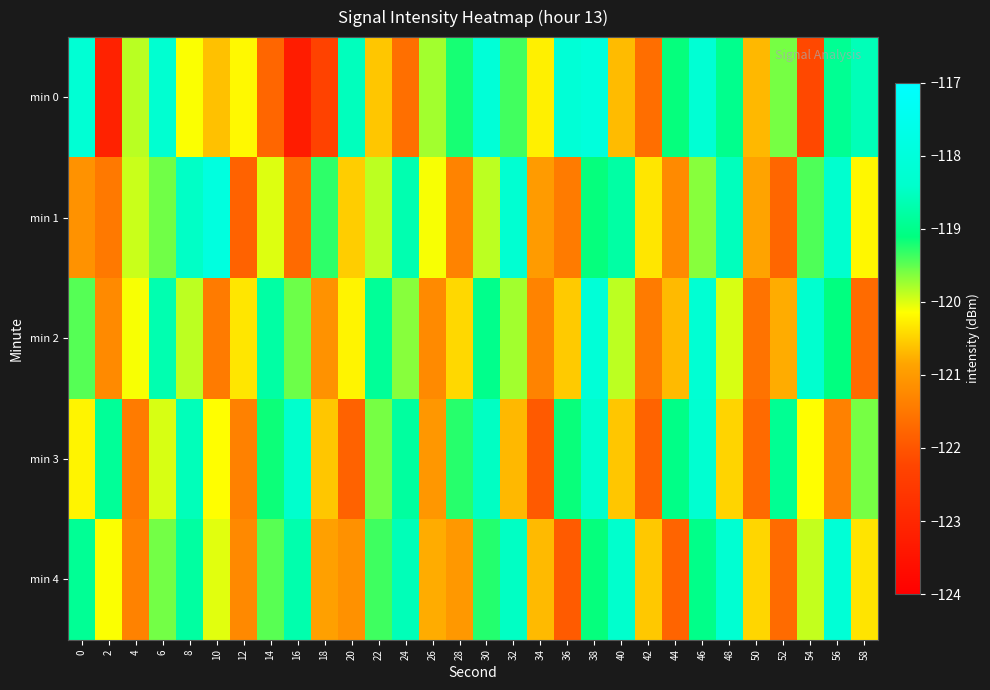

What is the smallest value displayed?

-123.3